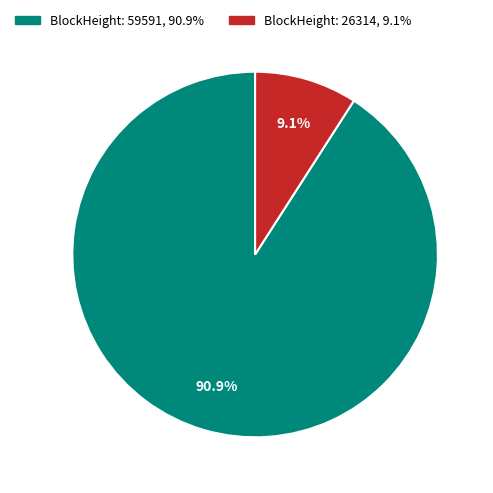

Does any single category account for the majority?

Yes